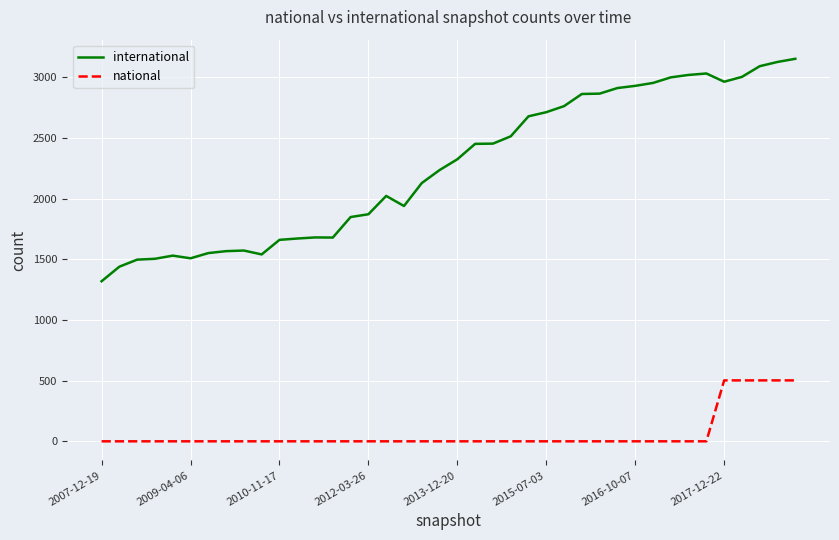

Which series has the largest total across all categories?

international